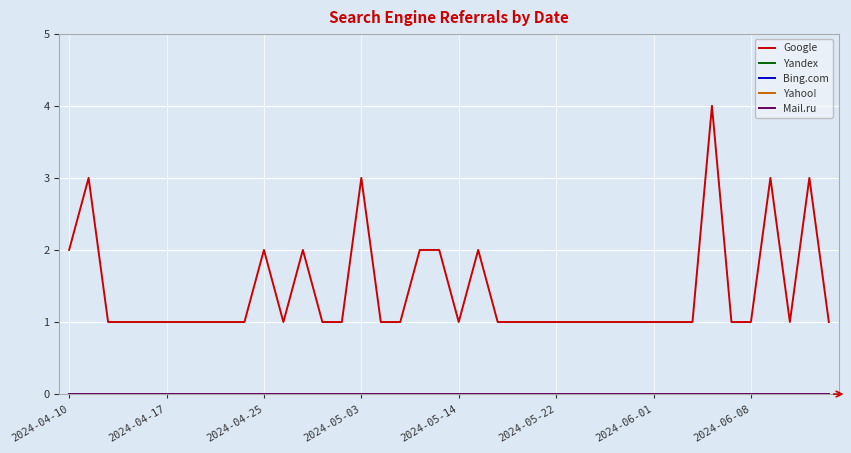

Rank the categories by Mail.ru value from highest to lowest.

2024-04-10, 2024-04-17, 2024-04-25, 2024-05-03, 2024-05-14, 2024-05-22, 2024-06-01, 2024-06-08, 8, 9, 10, 11, 12, 13, 14, 15, 16, 17, 18, 19, 20, 21, 22, 23, 24, 25, 26, 27, 28, 29, 30, 31, 32, 33, 34, 35, 36, 37, 38, 39